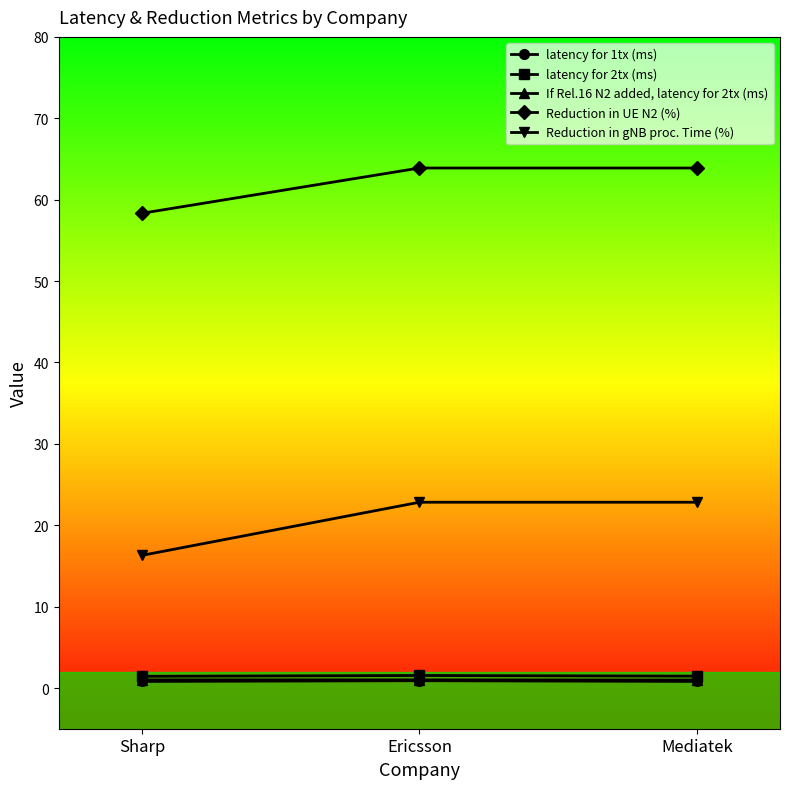

What are all the series names shown in the legend?

latency for 1tx (ms), latency for 2tx (ms), If Rel.16 N2 added, latency for 2tx (ms), Reduction in UE N2 (%), Reduction in gNB proc. Time (%)